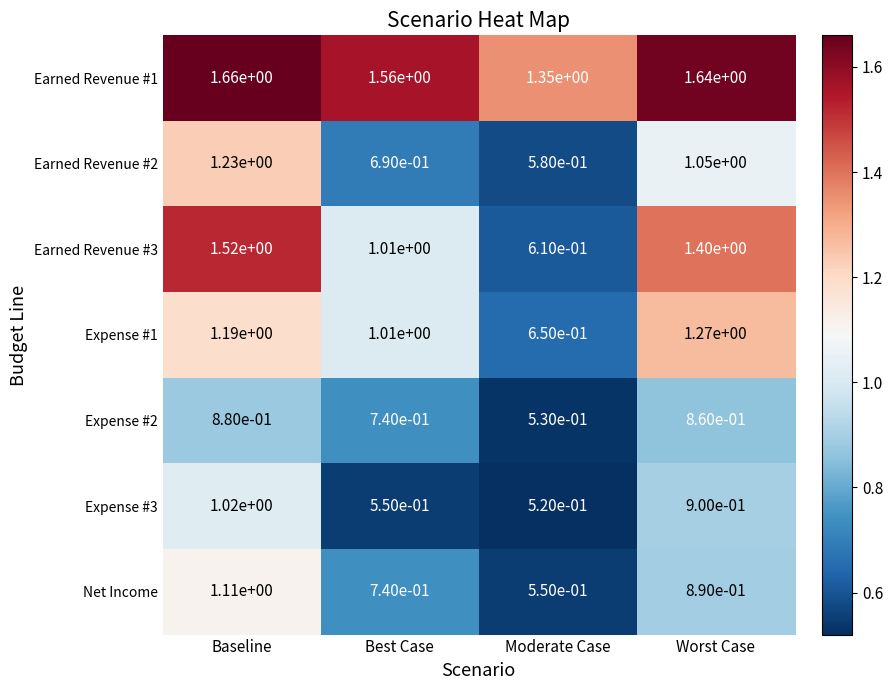

At which label is Expense #3 closest to 0?

Moderate Case